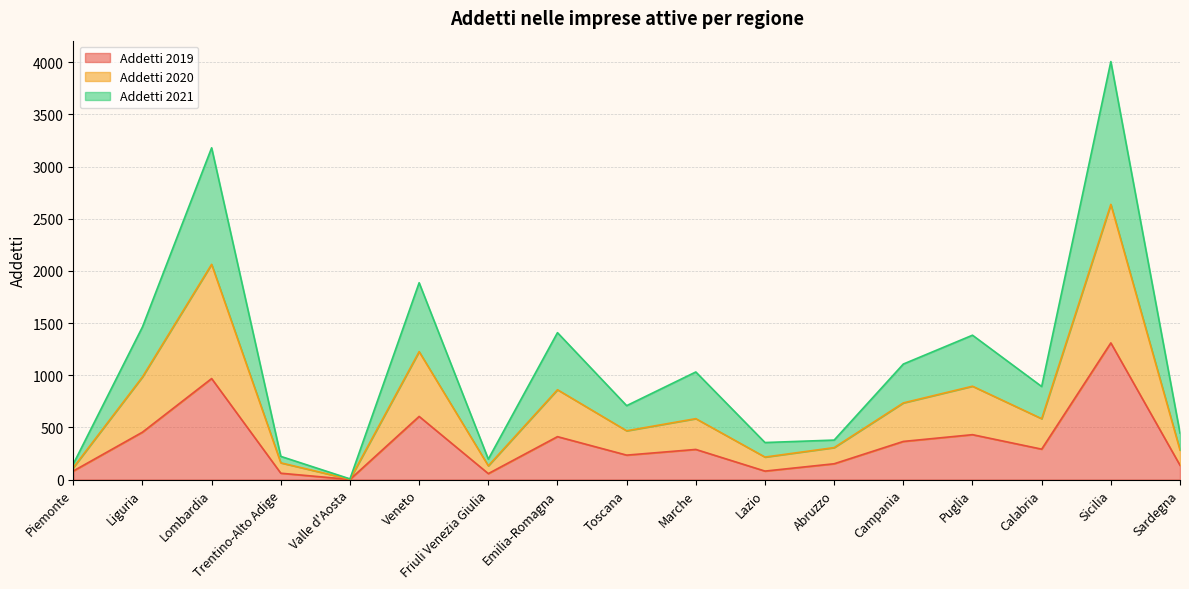

What is the value of the Addetti 2019 point at the 13th from the left?

365.5